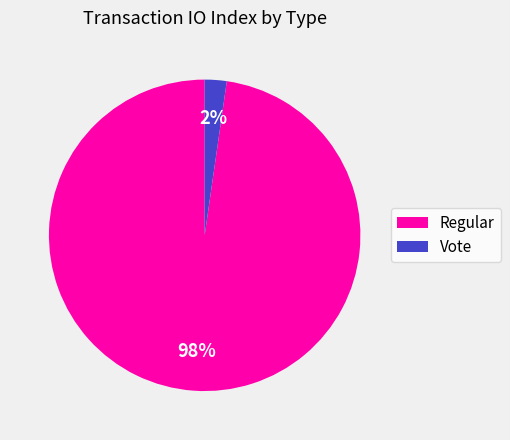

Which has a higher value, Regular or Vote?

Regular